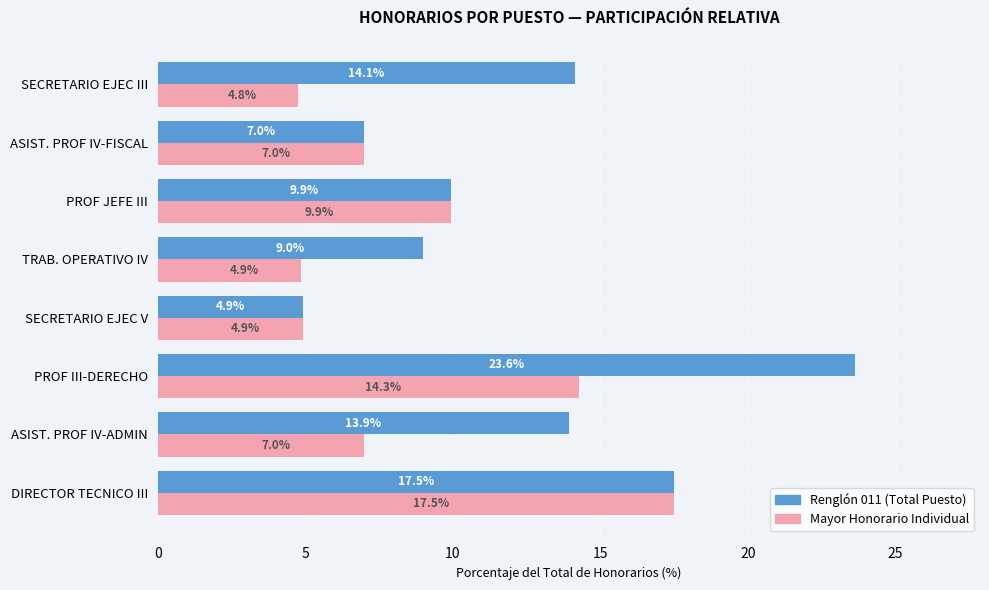

What is the maximum value shown in the chart?

23.6